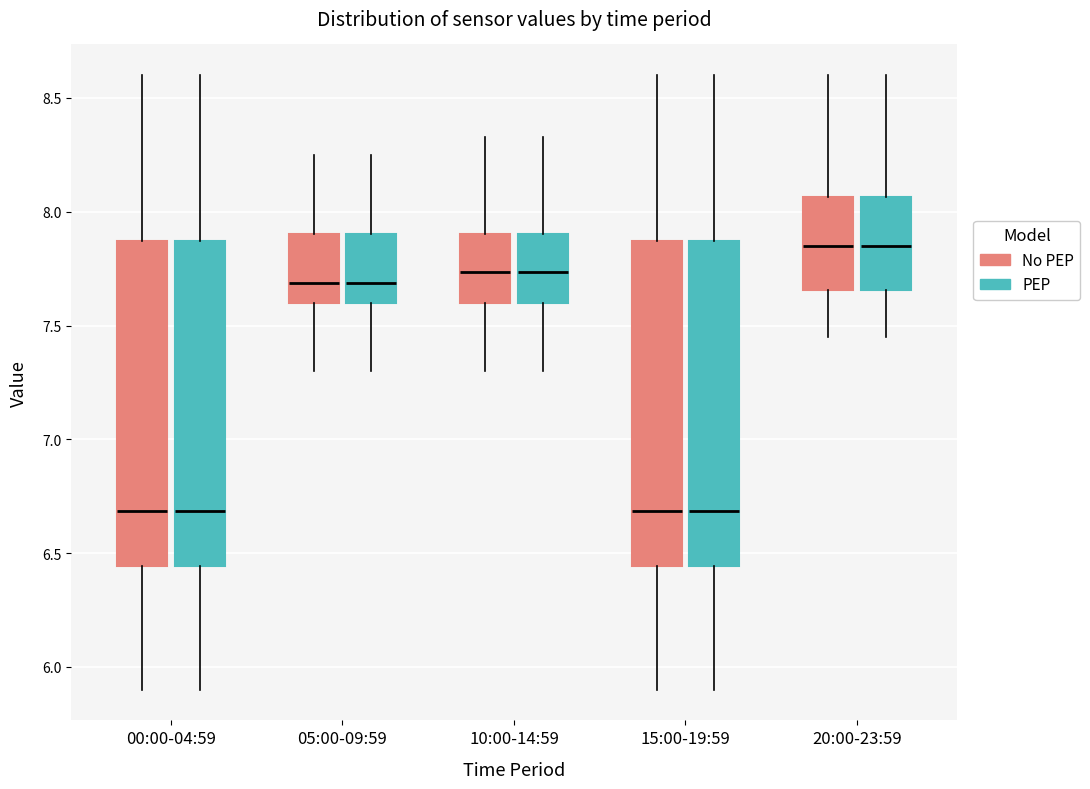

Reading left to right, transcribe this box plot: for each box, give where its median line is, the range the box spans, and where its two whiskers end, as read against the y-axis. The values are not printed on the chart, so give them approximately, as read against the axis.

00:00-04:59 (No PEP): median 6.70, box 6.45 to 7.85, whiskers 5.90 to 8.60
00:00-04:59 (PEP): median 6.70, box 6.45 to 7.85, whiskers 5.90 to 8.60
05:00-09:59 (No PEP): median 7.70, box 7.60 to 7.90, whiskers 7.30 to 8.25
05:00-09:59 (PEP): median 7.70, box 7.60 to 7.90, whiskers 7.30 to 8.25
10:00-14:59 (No PEP): median 7.75, box 7.60 to 7.90, whiskers 7.30 to 8.35
10:00-14:59 (PEP): median 7.75, box 7.60 to 7.90, whiskers 7.30 to 8.35
15:00-19:59 (No PEP): median 6.70, box 6.45 to 7.85, whiskers 5.90 to 8.60
15:00-19:59 (PEP): median 6.70, box 6.45 to 7.85, whiskers 5.90 to 8.60
20:00-23:59 (No PEP): median 7.85, box 7.65 to 8.05, whiskers 7.45 to 8.60
20:00-23:59 (PEP): median 7.85, box 7.65 to 8.05, whiskers 7.45 to 8.60